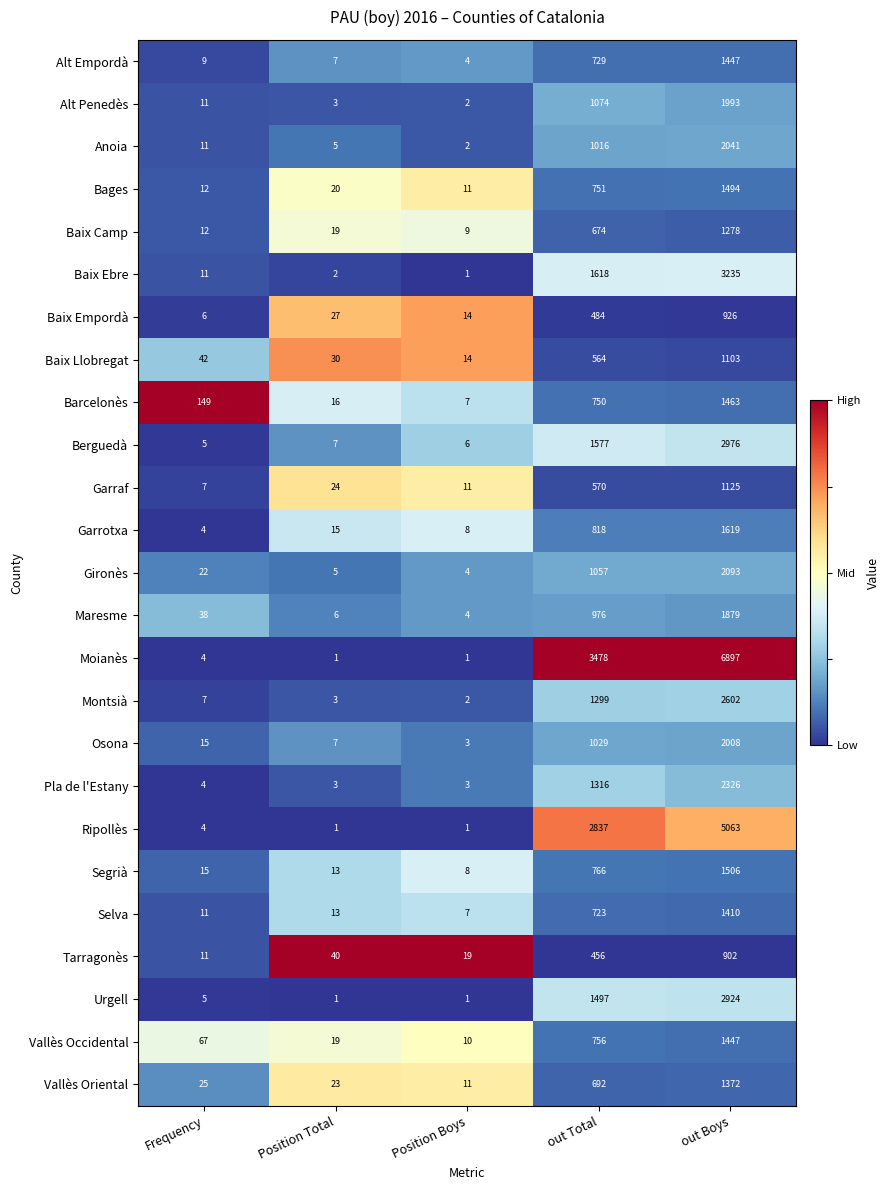

Which series changed the most between out Total and out Boys?

Moianès